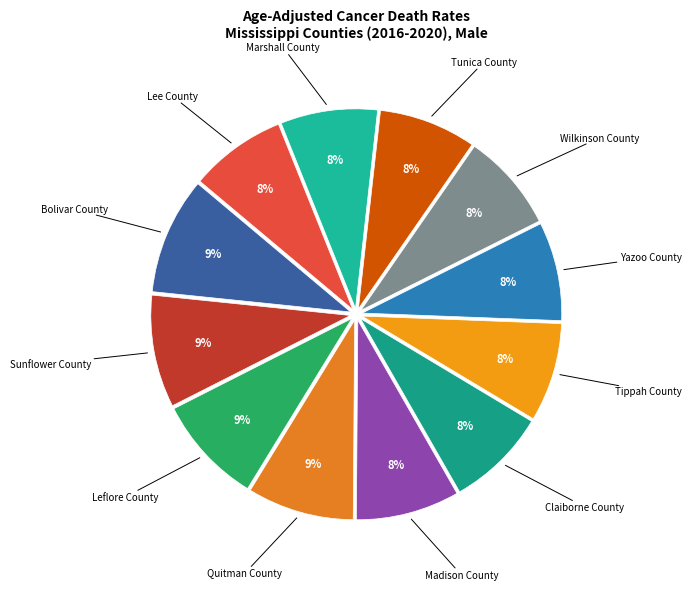

How many slices are in this pie chart?

12